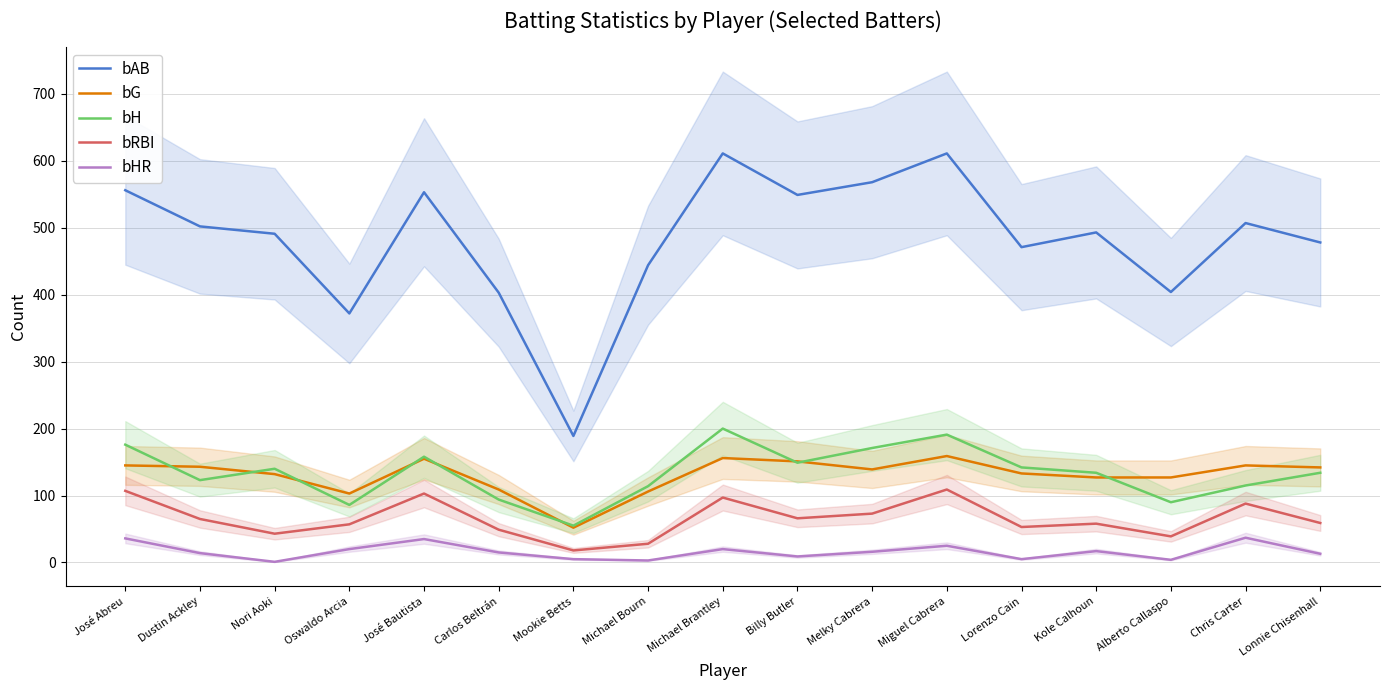

True or false: bHR and bG intersect in this chart.

False